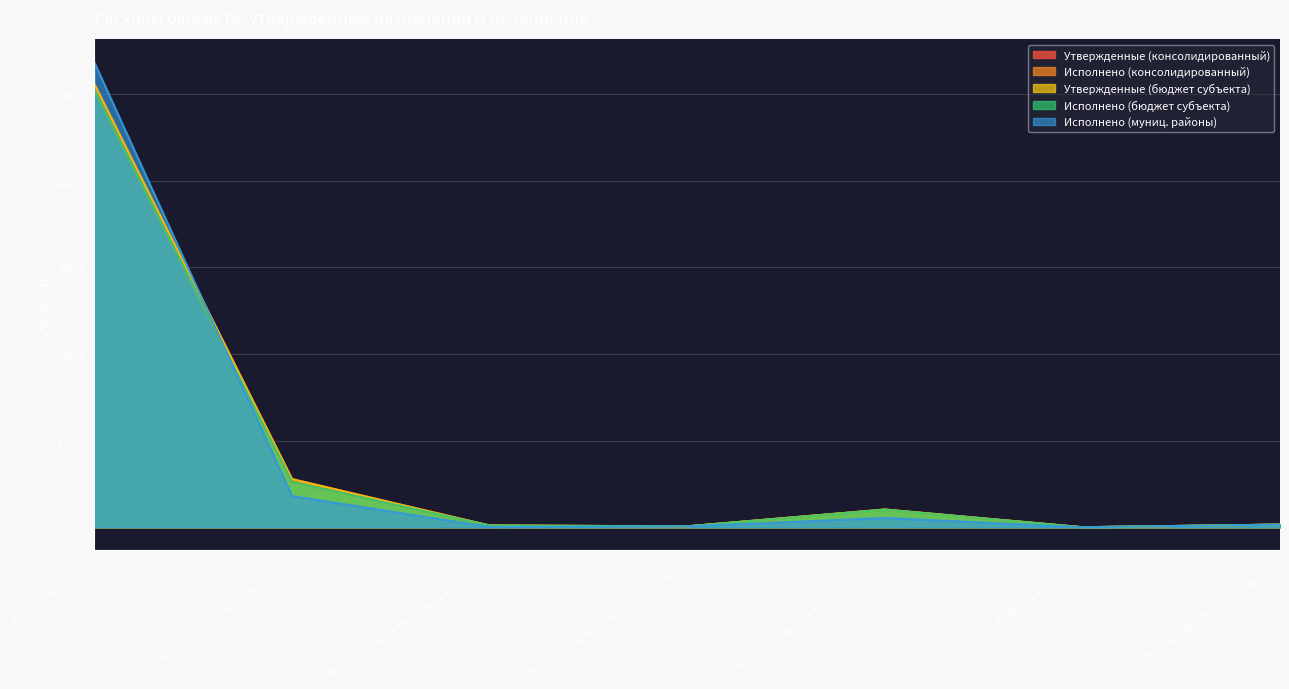

What is the value of the Исполнено (бюджет субъекта) point at the 3rd from the left?

19.8